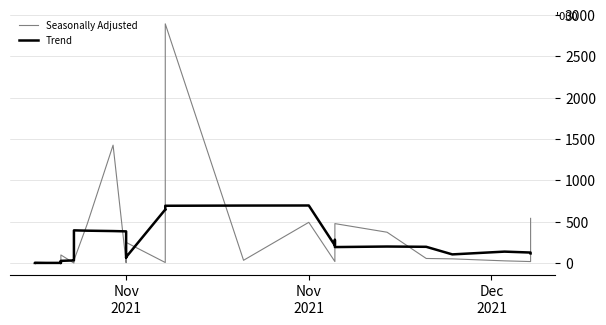

At Nov 2021, list the series in order from smallest to largest.

Seasonally Adjusted, Trend